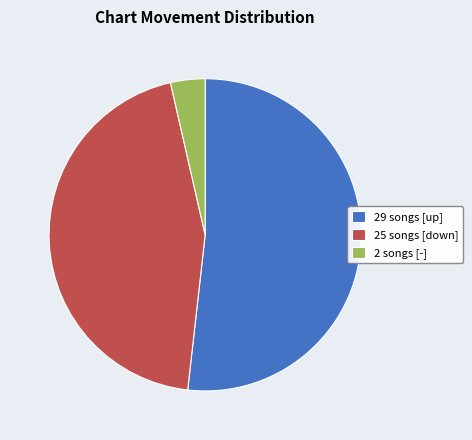

Rank the categories by value from lowest to highest.

2 songs [-], 25 songs [down], 29 songs [up]